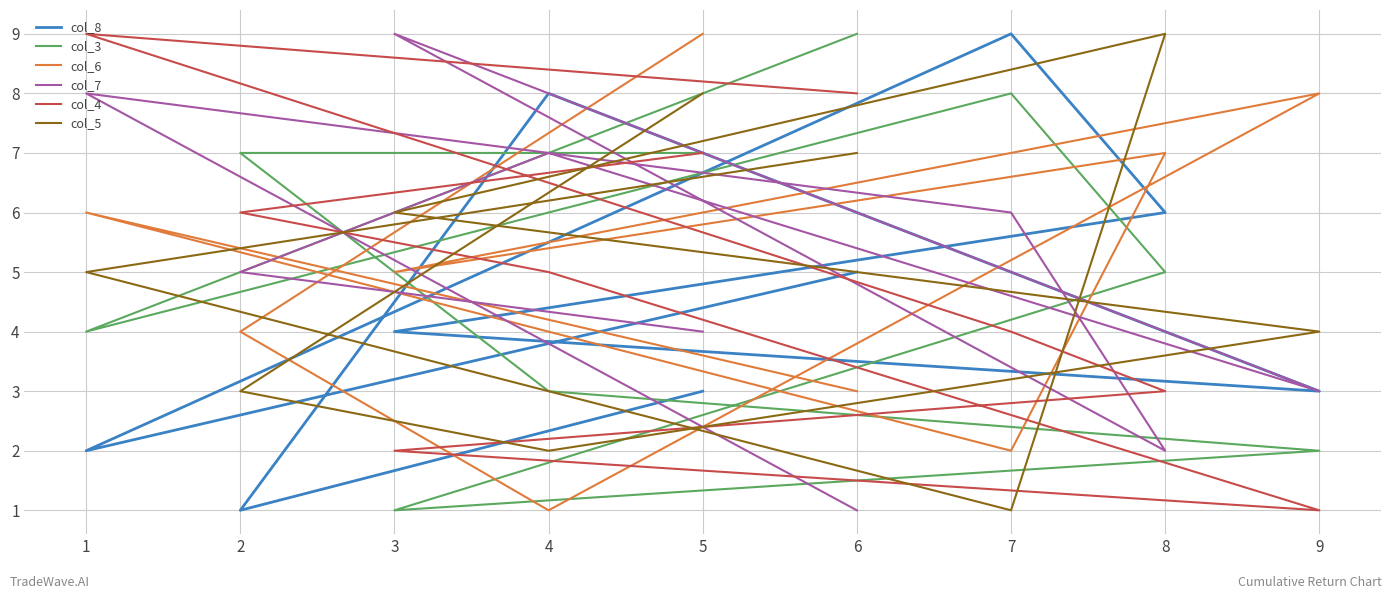

At which category is the sum across all series the highest?

5